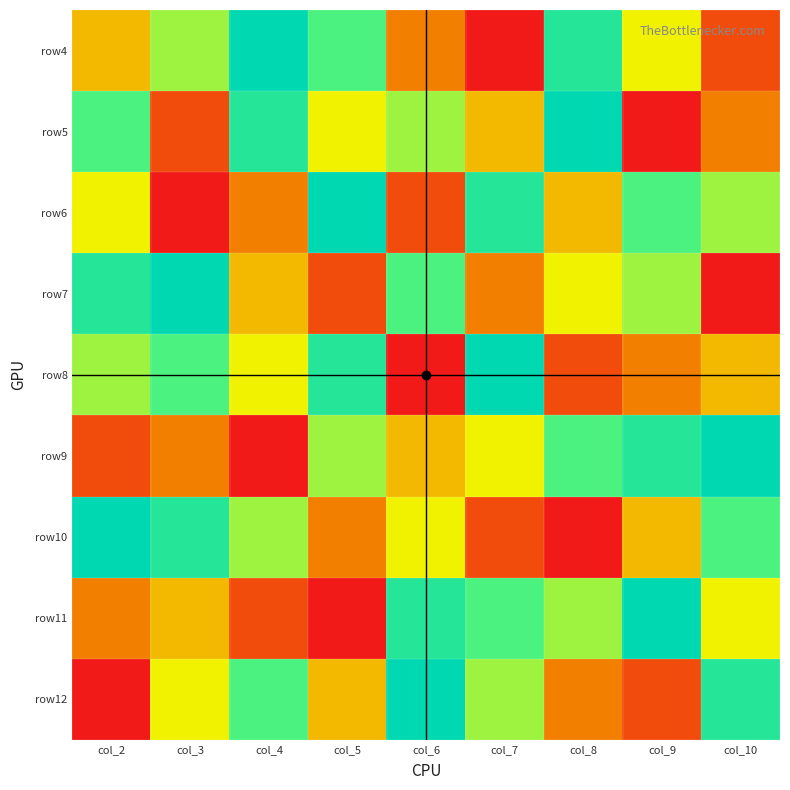

Reading left to right, what are all the values shown in this chart?

row4: col_2=4	col_3=6	col_4=9	col_5=7	col_6=3	col_7=1	col_8=8	col_9=5	col_10=2
row5: col_2=7	col_3=2	col_4=8	col_5=5	col_6=6	col_7=4	col_8=9	col_9=1	col_10=3
row6: col_2=5	col_3=1	col_4=3	col_5=9	col_6=2	col_7=8	col_8=4	col_9=7	col_10=6
row7: col_2=8	col_3=9	col_4=4	col_5=2	col_6=7	col_7=3	col_8=5	col_9=6	col_10=1
row8: col_2=6	col_3=7	col_4=5	col_5=8	col_6=1	col_7=9	col_8=2	col_9=3	col_10=4
row9: col_2=2	col_3=3	col_4=1	col_5=6	col_6=4	col_7=5	col_8=7	col_9=8	col_10=9
row10: col_2=9	col_3=8	col_4=6	col_5=3	col_6=5	col_7=2	col_8=1	col_9=4	col_10=7
row11: col_2=3	col_3=4	col_4=2	col_5=1	col_6=8	col_7=7	col_8=6	col_9=9	col_10=5
row12: col_2=1	col_3=5	col_4=7	col_5=4	col_6=9	col_7=6	col_8=3	col_9=2	col_10=8